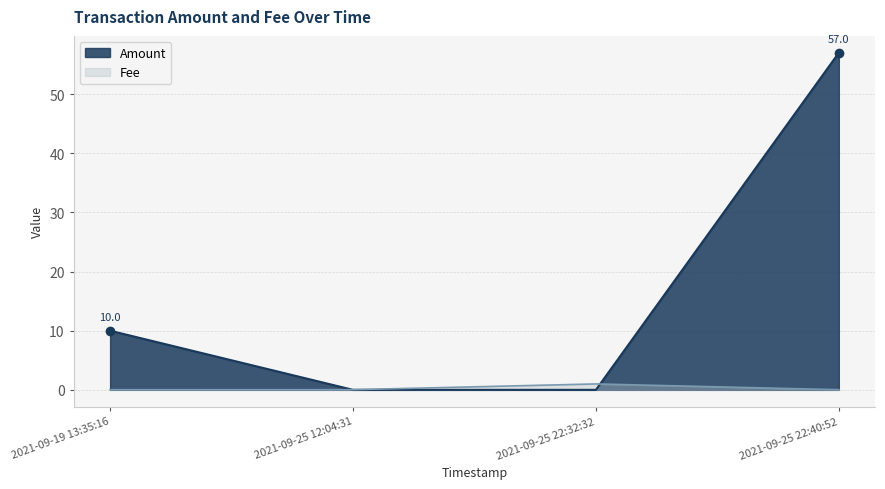

Between 2021-09-25 12:04:31 and 2021-09-25 22:40:52, which is larger?

2021-09-25 22:40:52